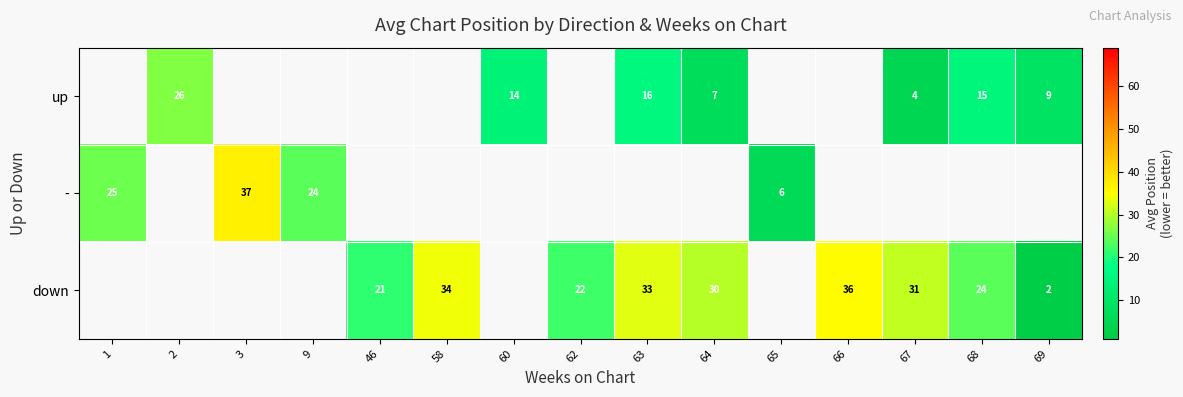

Is it true that up equals 26.0 at 2?

True